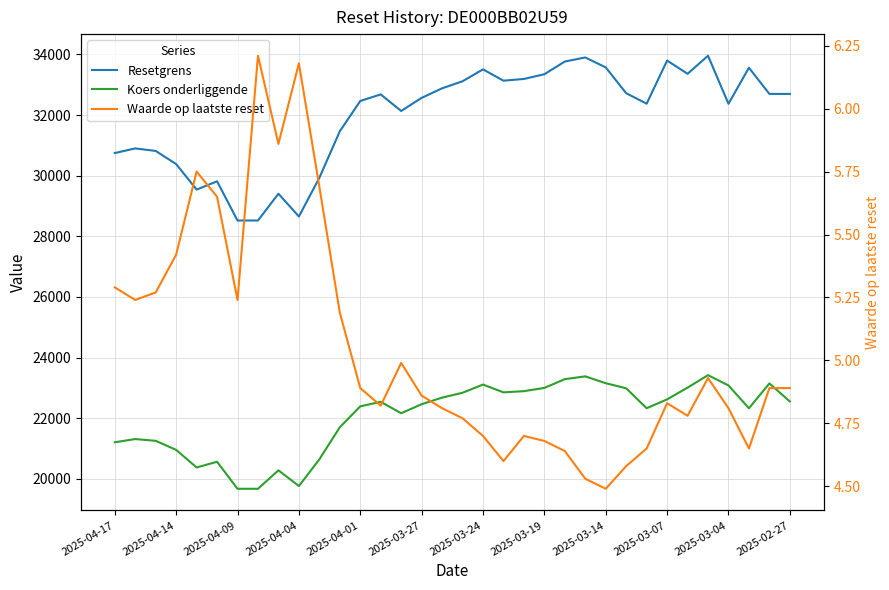

True or false: Koers onderliggende and Resetgrens intersect in this chart.

False